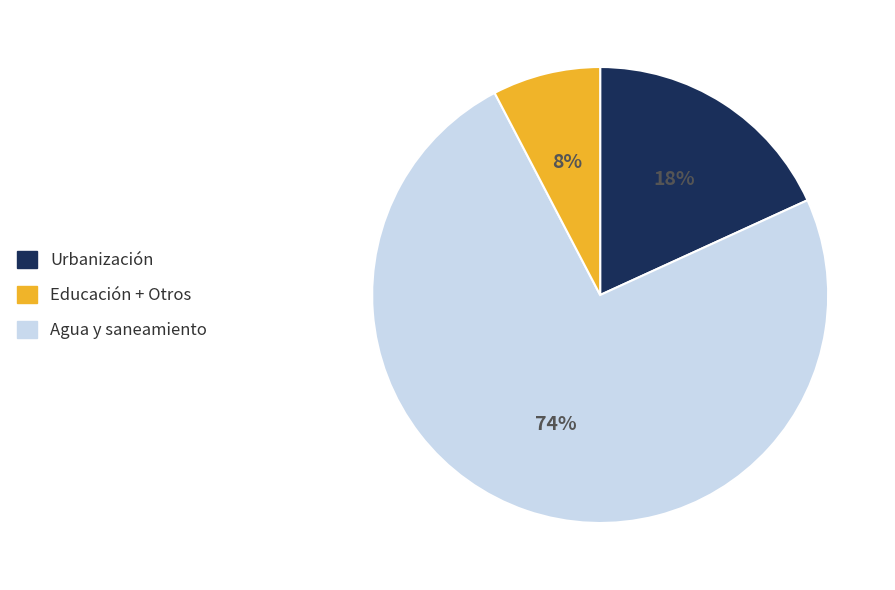

Is there a majority slice in this chart?

Yes